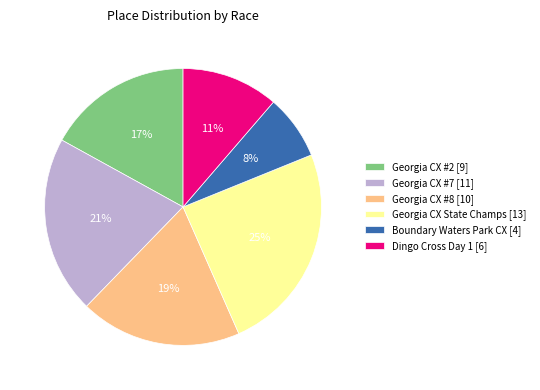

Which category has the smallest portion of the pie?

Boundary Waters Park CX